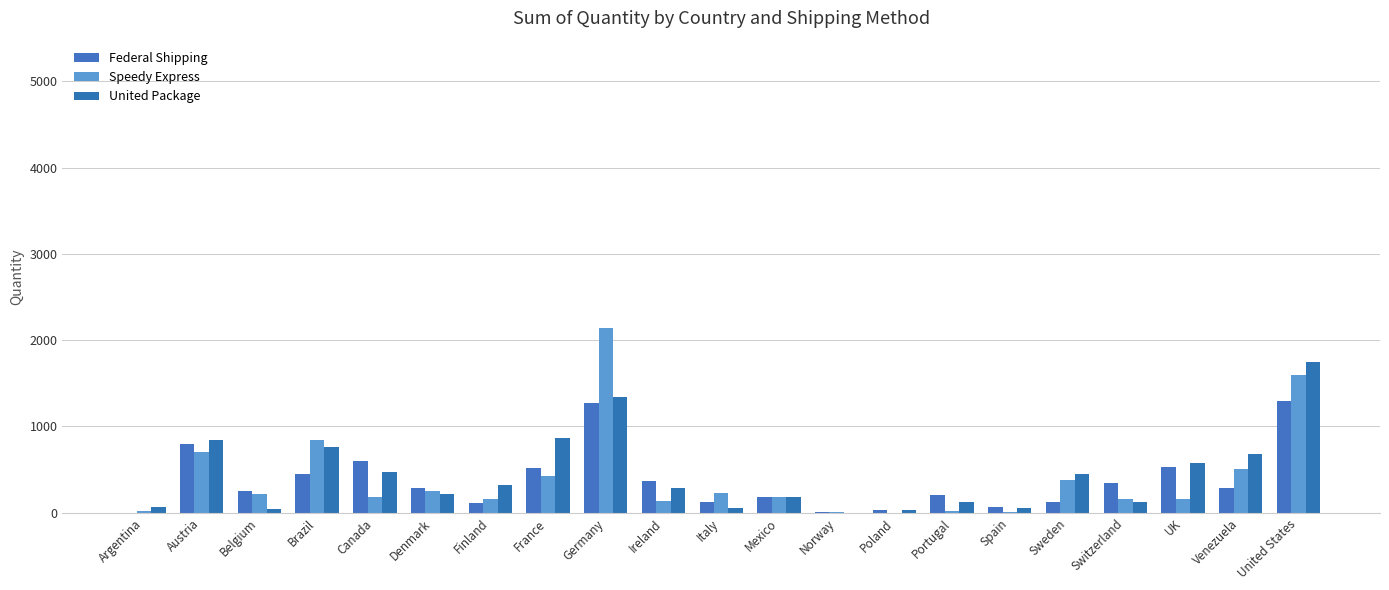

Does the chart contain stacked bars?

No